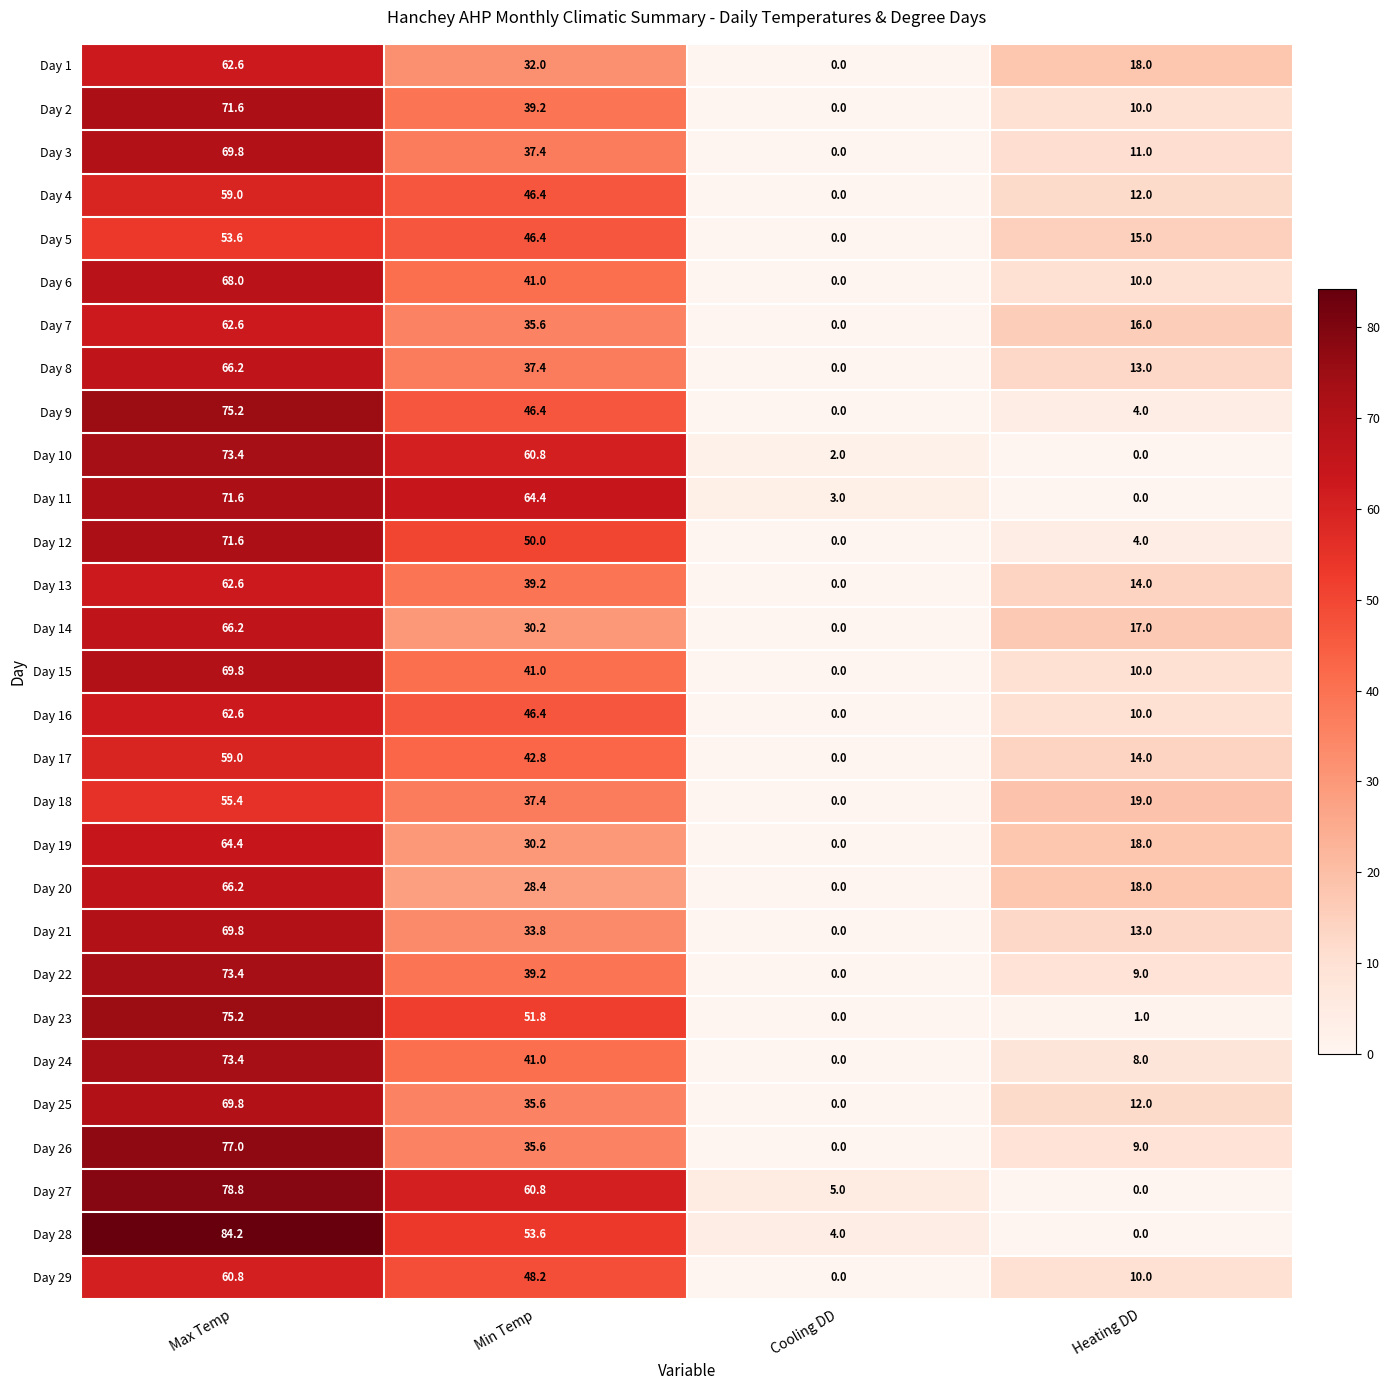

The value of Day 5 at Min Temp is 69.1. True or false?

False